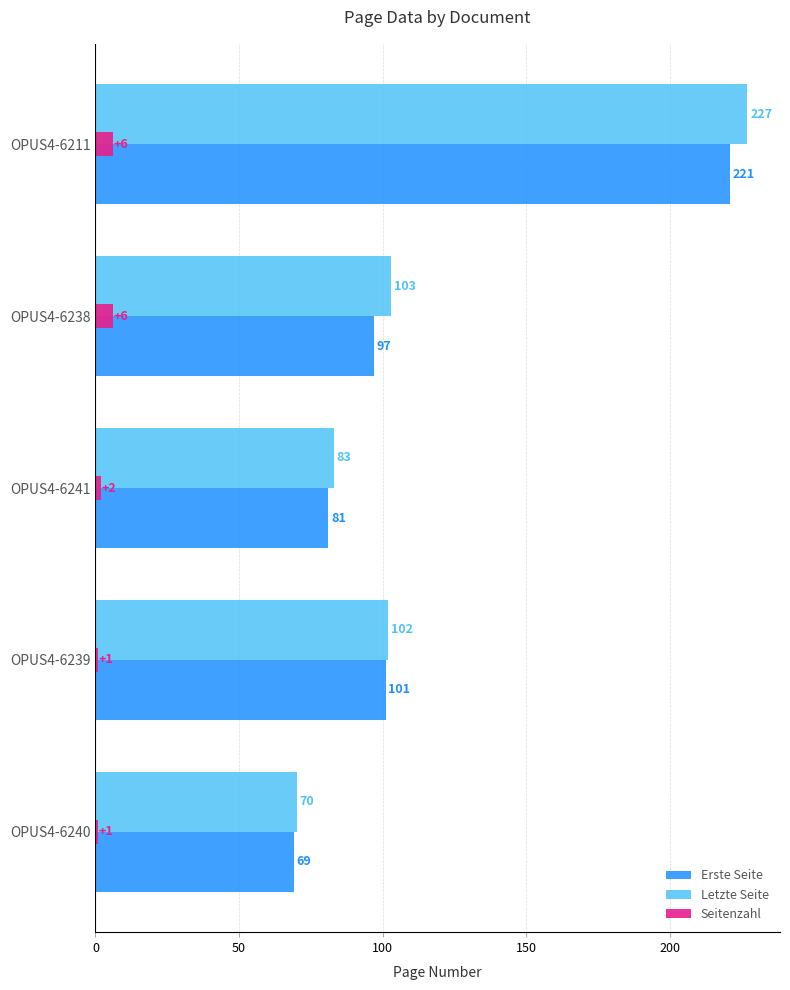

Rank the categories by Erste Seite value from highest to lowest.

OPUS4-6211, OPUS4-6239, OPUS4-6238, OPUS4-6241, OPUS4-6240